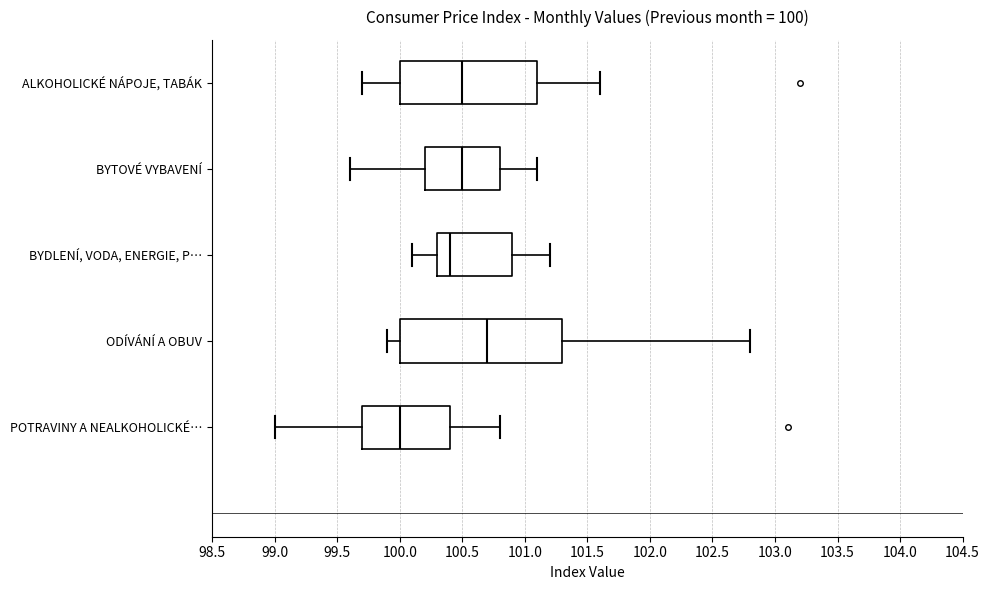

Which box's median line is the furthest to the left?

POTRAVINY A NEALKOHOLICKÉ…